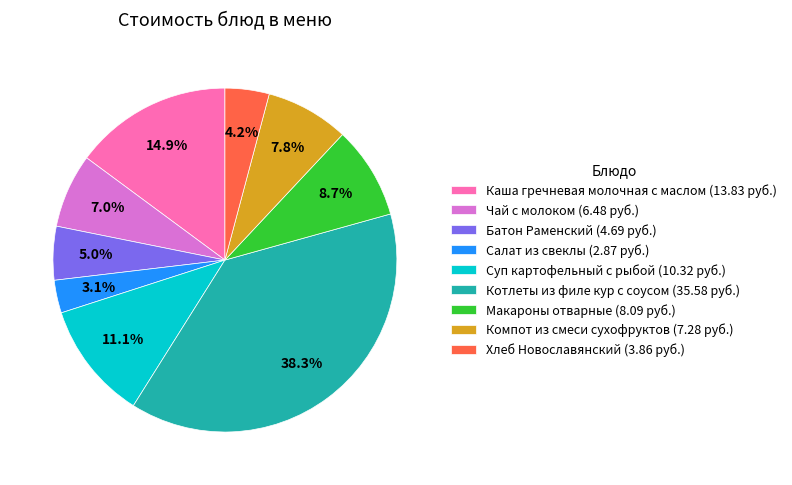

The Макароны отварные slice represents 9% of the pie. True or false?

True